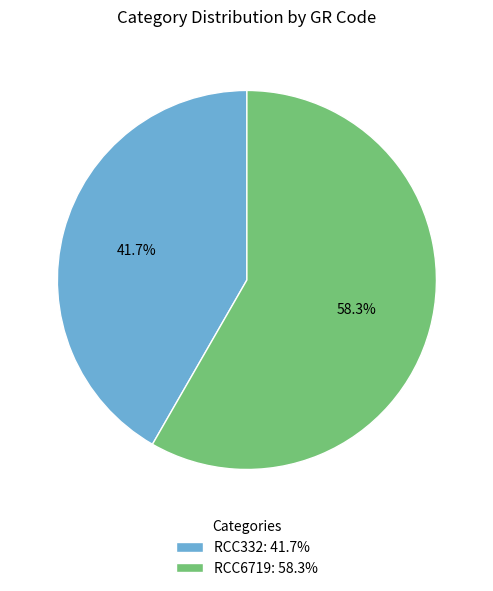

Rank the categories by value from highest to lowest.

RCC6719, RCC332